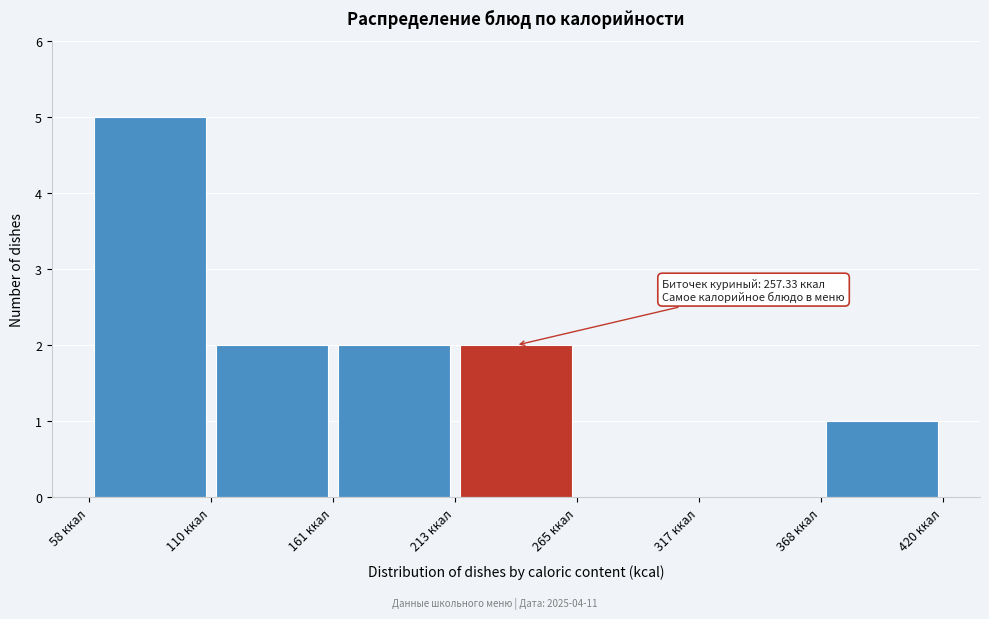

Over which range of the x-axis is the bar tallest?

60 to 110